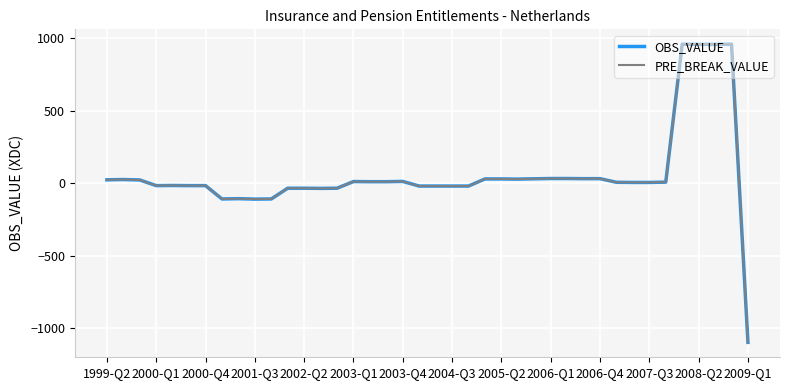

True or false: OBS_VALUE has more than 2 points higher than both neighbors.

True